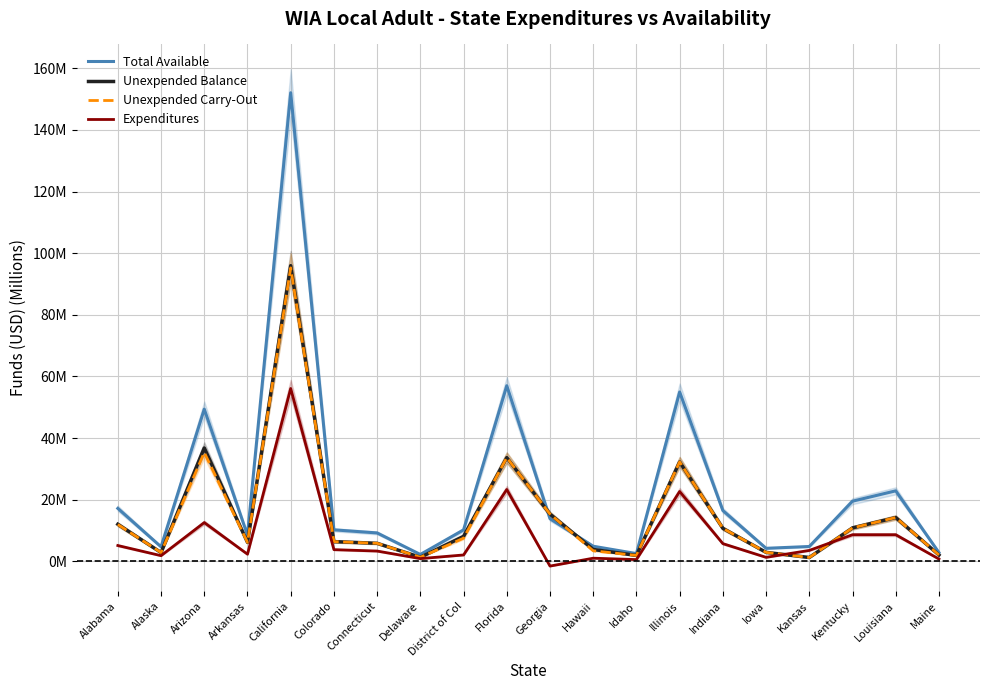

True or false: Unexpended Carry-Out has more than 2 interior local peaks.

True